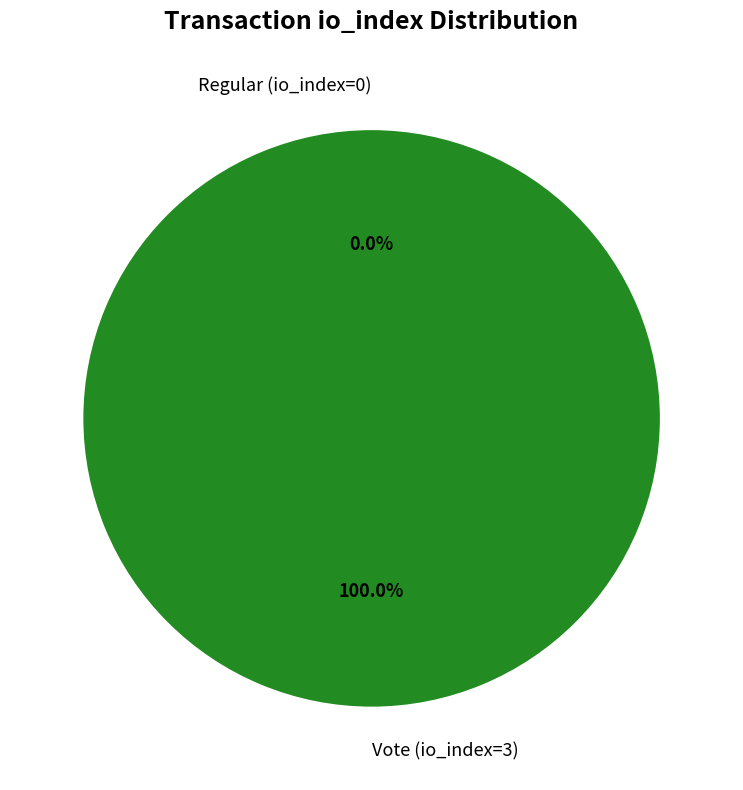

Does any single category account for the majority?

Yes